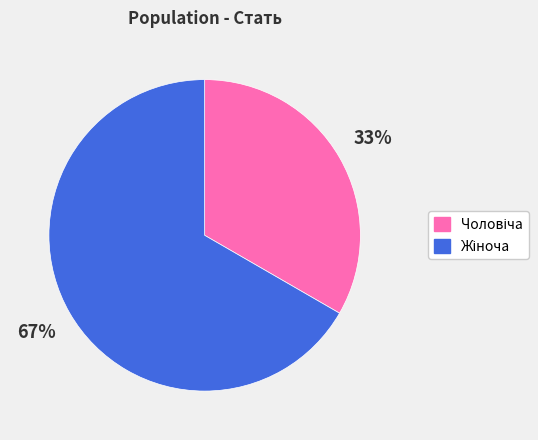

To the nearest percent, what is the average slice percentage?

50%